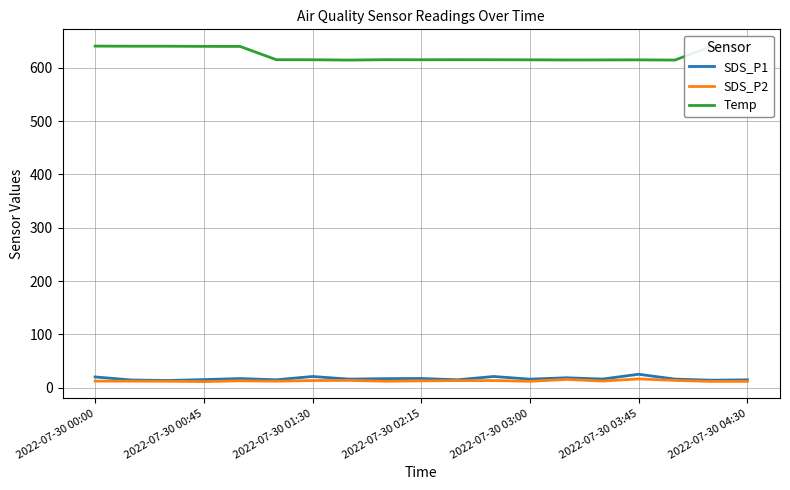

True or false: SDS_P2 and Temp intersect in this chart.

False